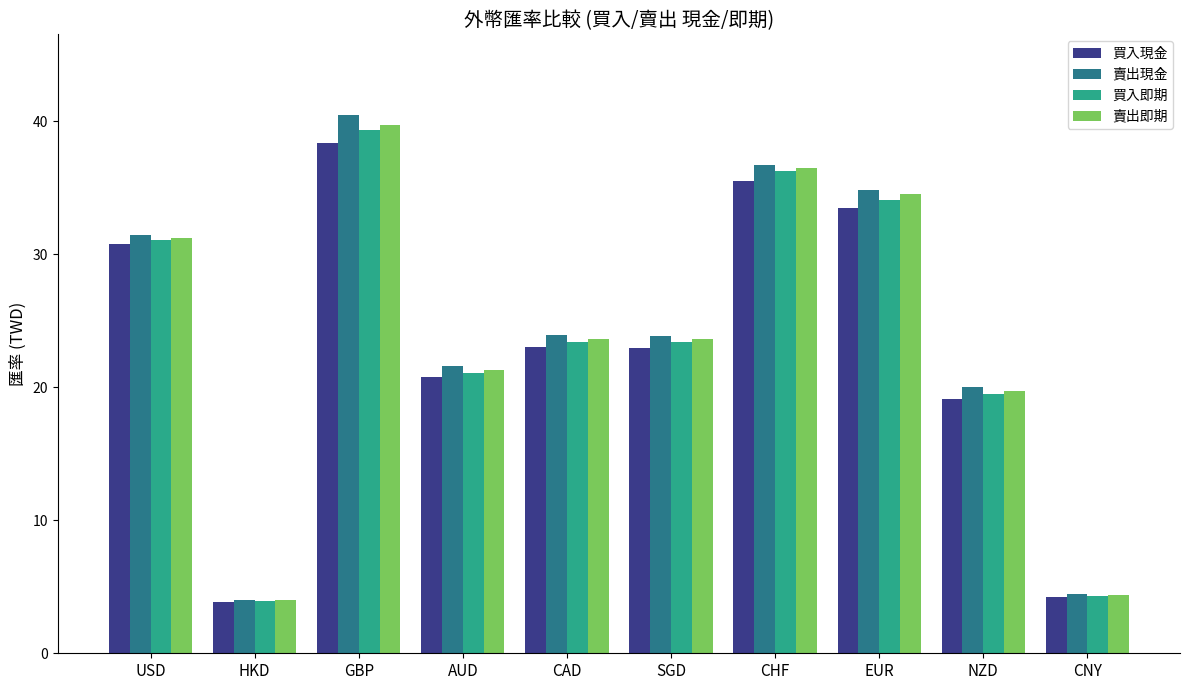

What value does the 賣出現金 series have at SGD?

23.9